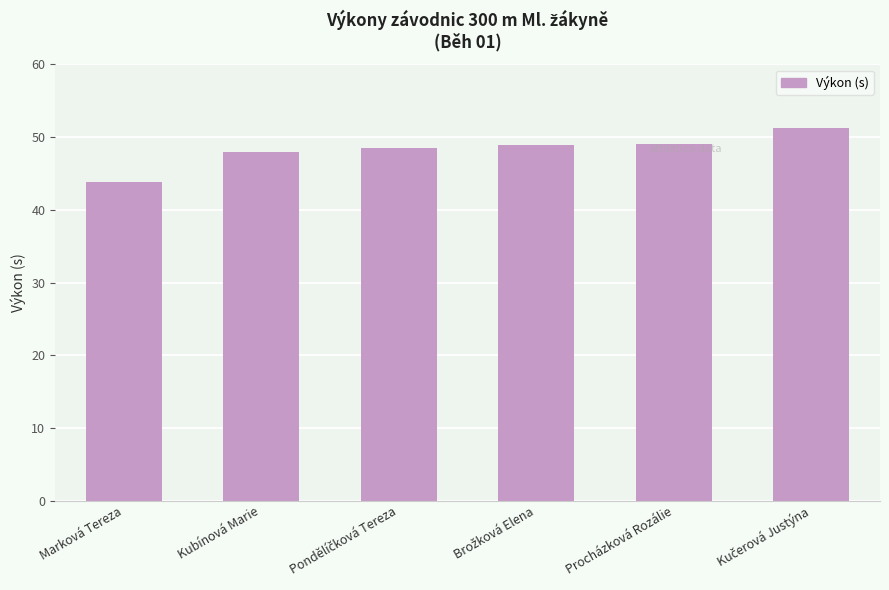

What is the label of the 6th bar from the right?

Marková Tereza